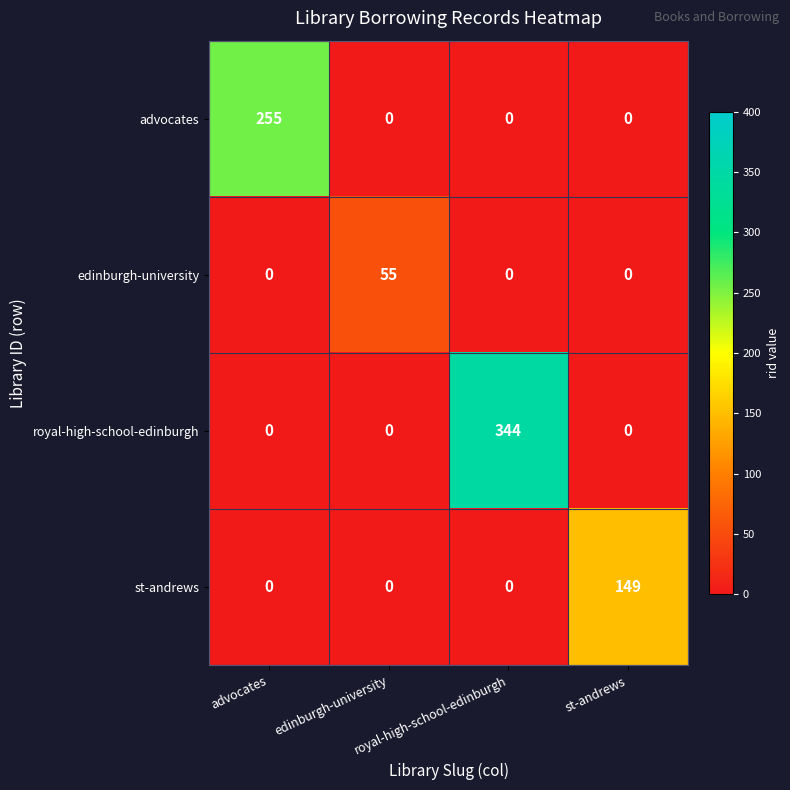

At how many categories does at least one series exceed 141?

3